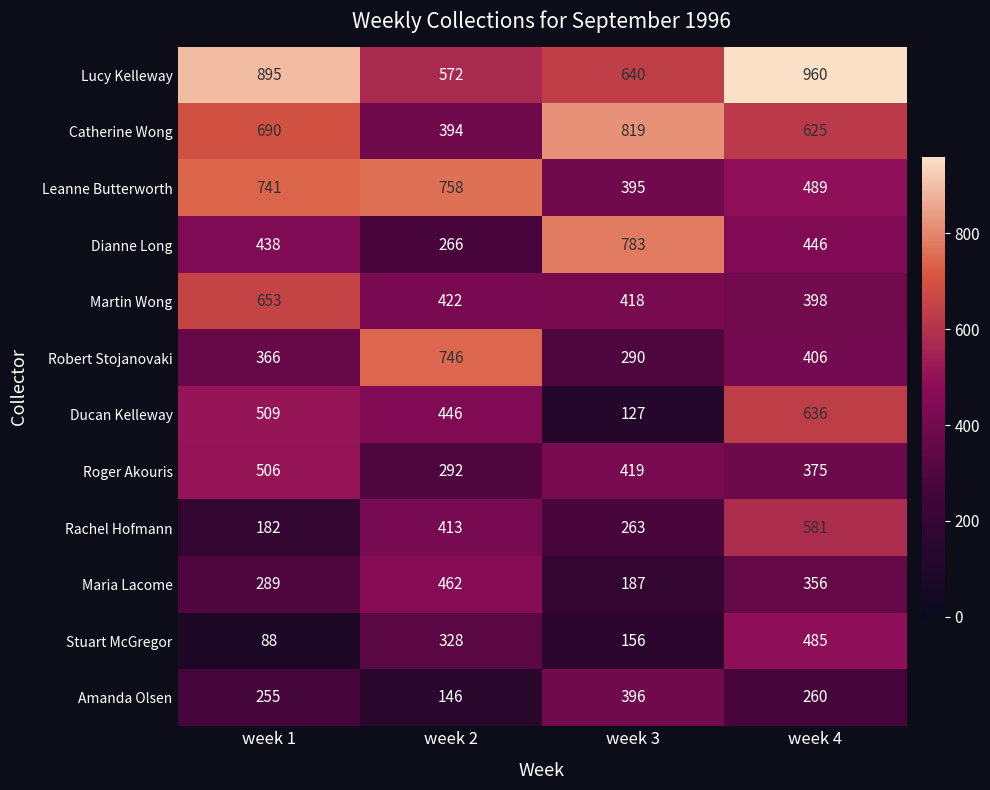

Is the value of Lucy Kelleway at week 2 greater than the value of Catherine Wong at week 3?

No